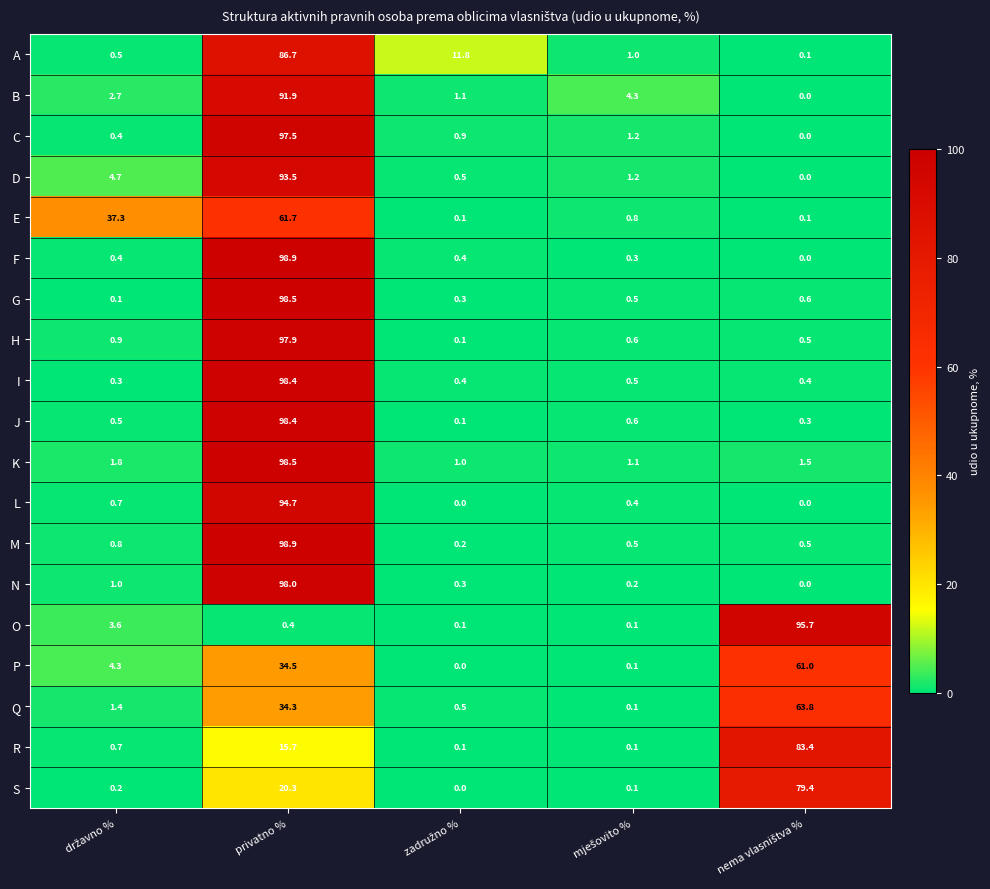

Which series has the largest range (max minus min)?

F